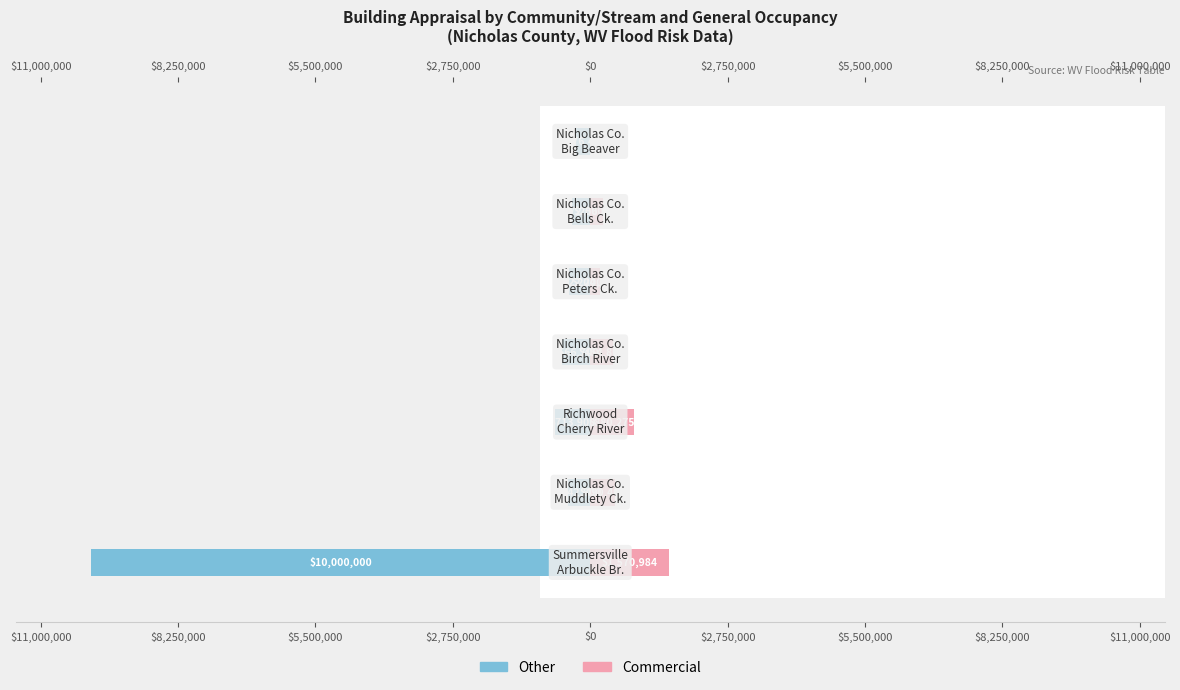

How many values in the Other series are below -442800?

3